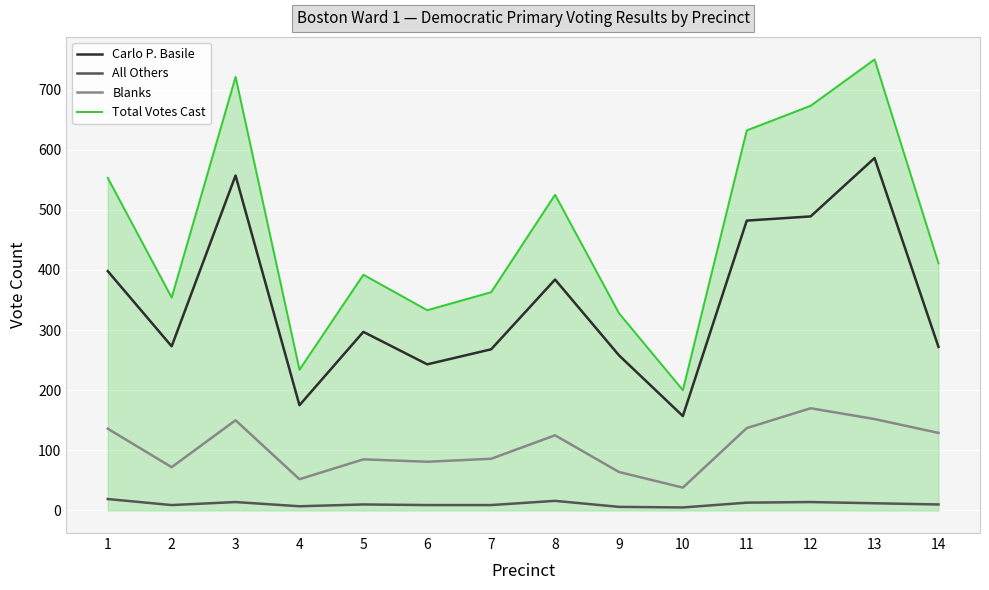

True or false: Total Votes Cast and Blanks cross at least once.

False